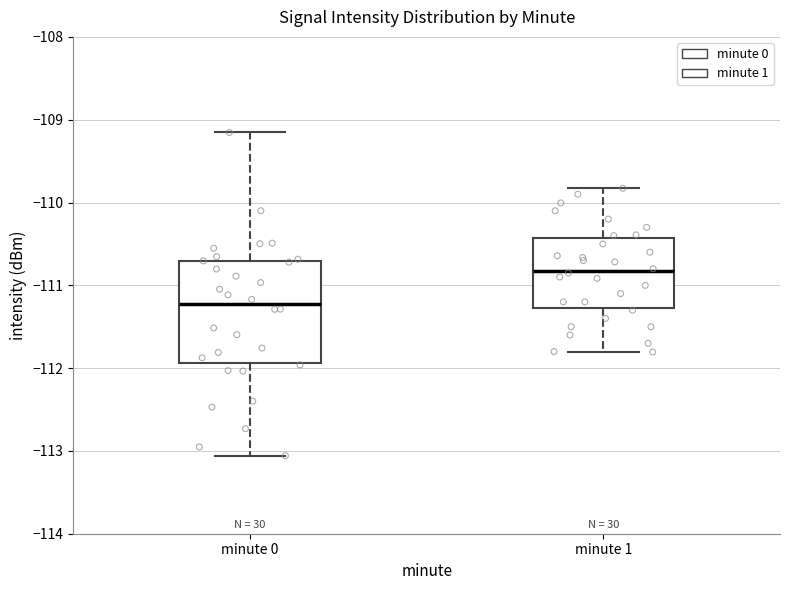

Reading left to right, transcribe this box plot: for each box, give where its median line is, the range the box spans, and where its two whiskers end, as read against the y-axis. The values are not printed on the chart, so give them approximately, as read against the axis.

minute 0: median -111.2, box -111.9 to -110.7, whiskers -113.1 to -109.2
minute 1: median -110.8, box -111.3 to -110.4, whiskers -111.8 to -109.8